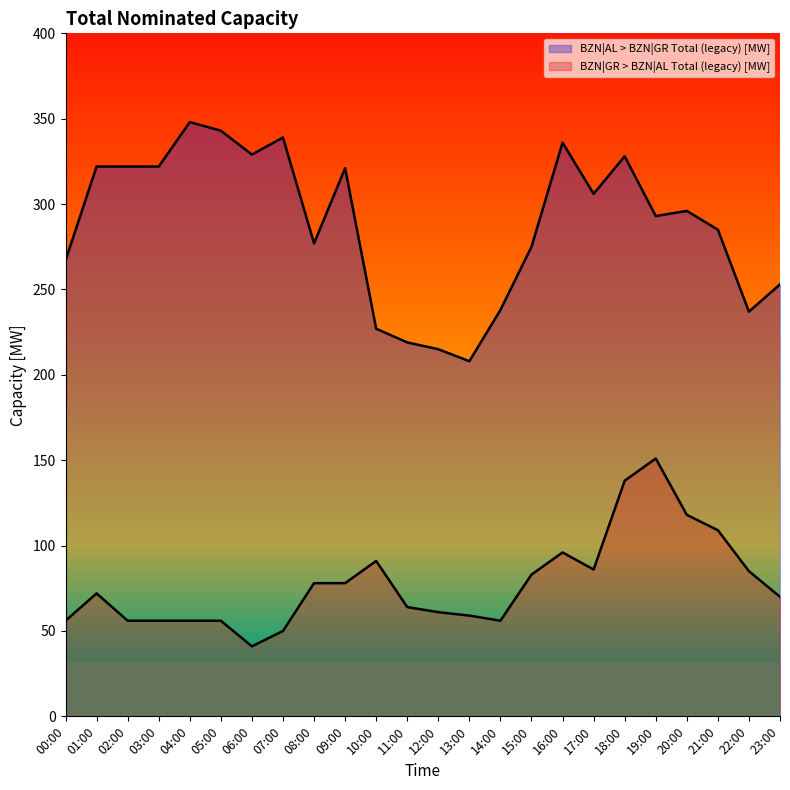

How many categories are shown in the chart?

24